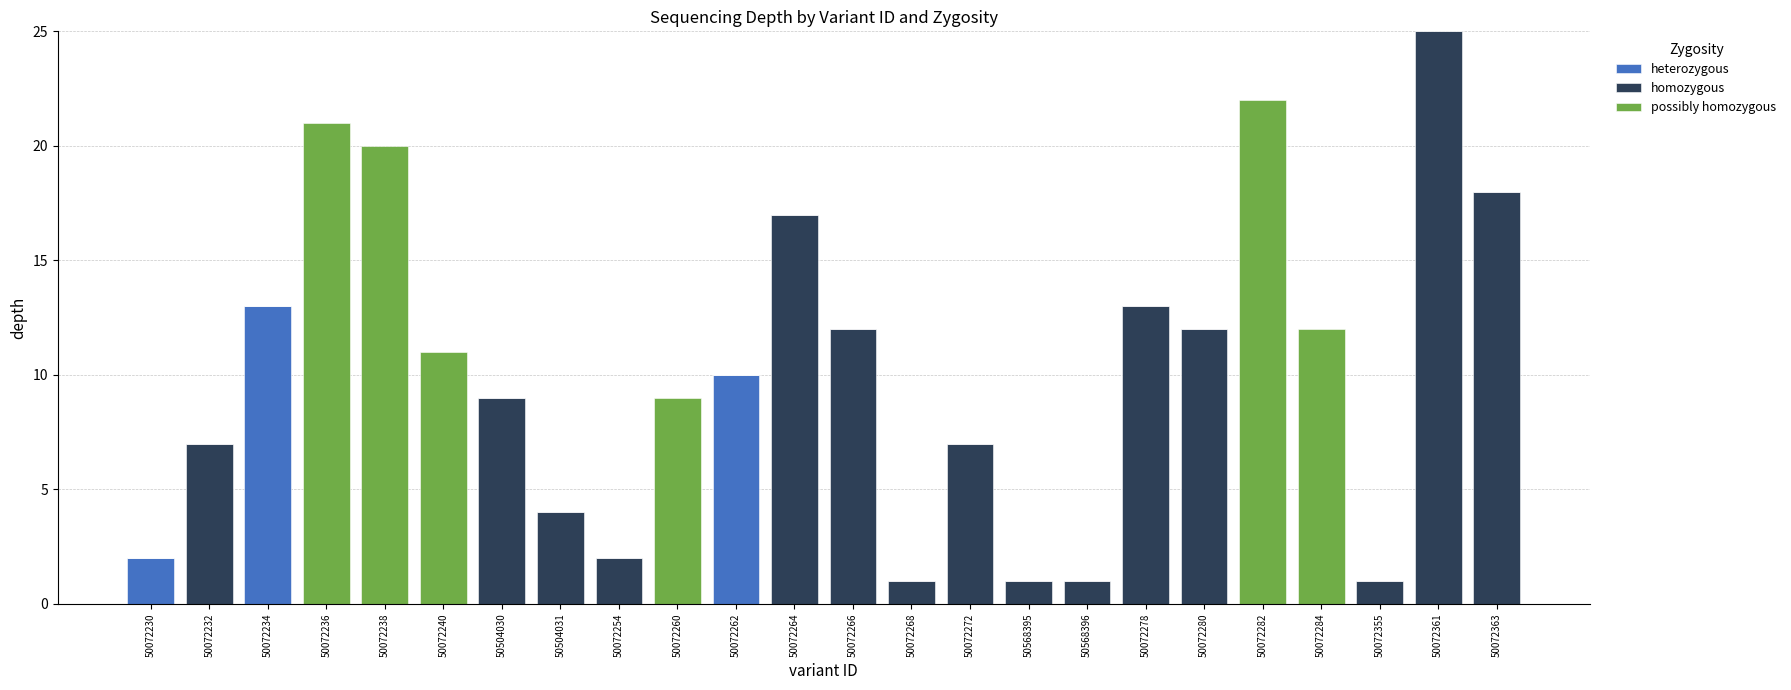

What is the maximum value for heterozygous?

13